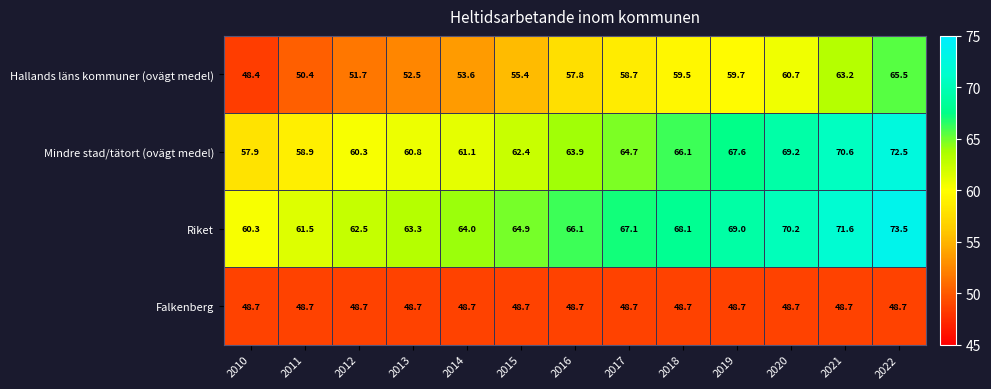

Is it true that Hallands läns kommuner (ovägt medel) equals 31.1 at 2017?

False